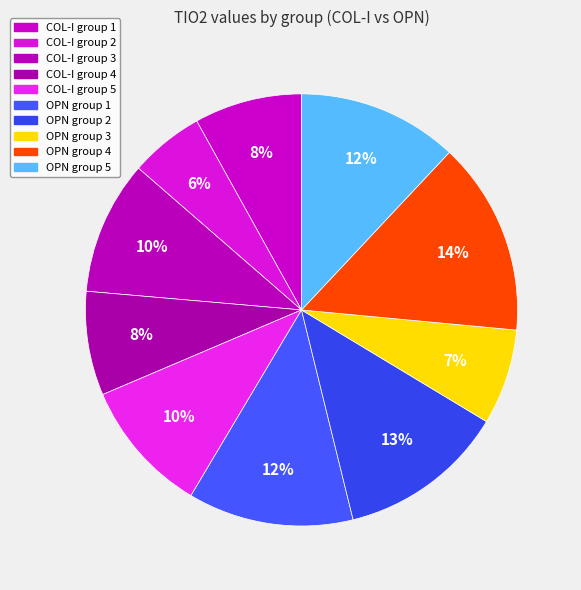

Count the number of slices in the pie.

10